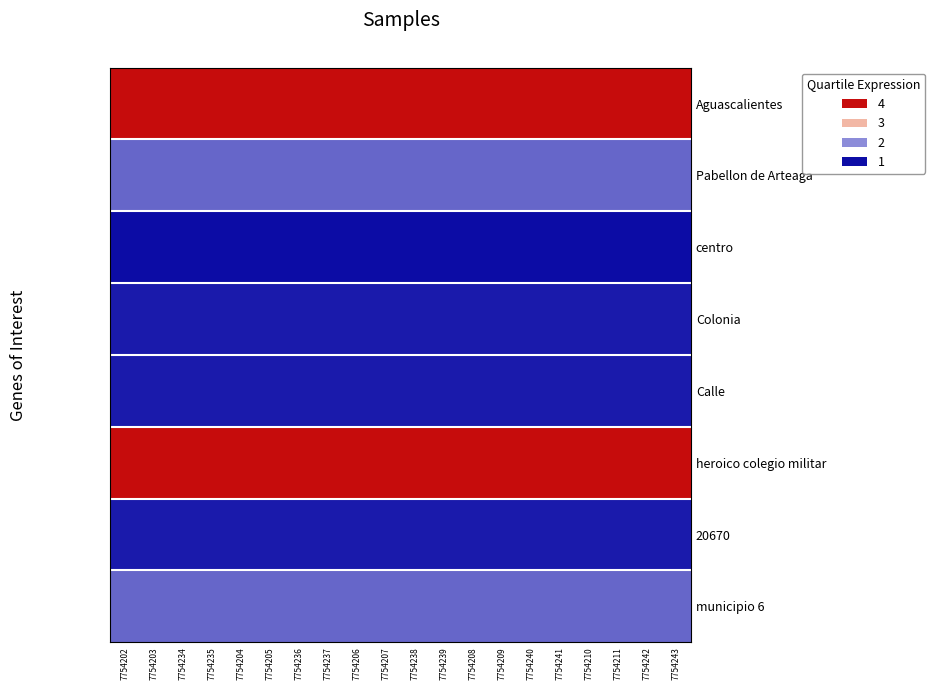

Rank the series by their maximum value, from lowest to highest.

centro, Colonia, Calle, 20670, Pabellon de Arteaga, municipio 6, Aguascalientes, heroico colegio militar